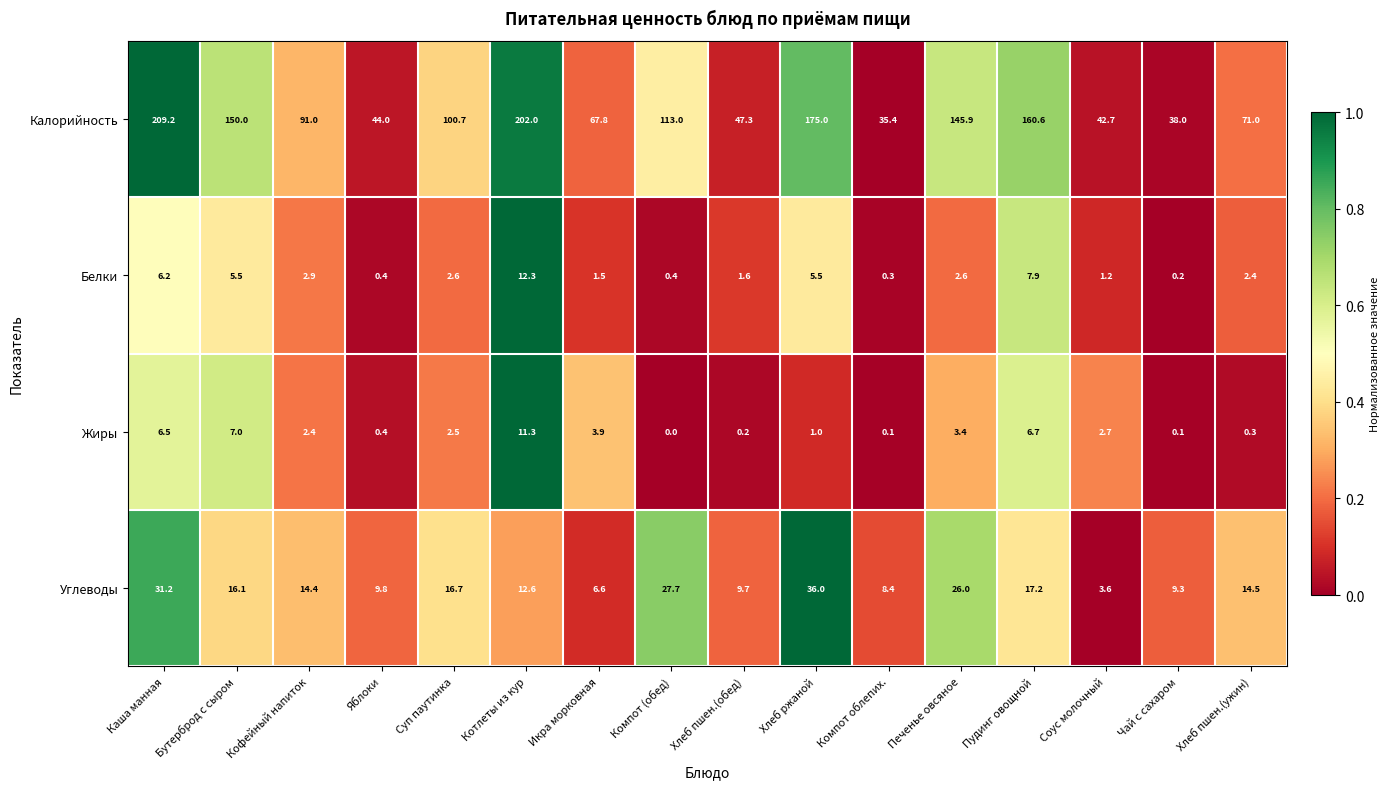

The Белки series shows 5.5 at Бутерброд с сыром. True or false?

True